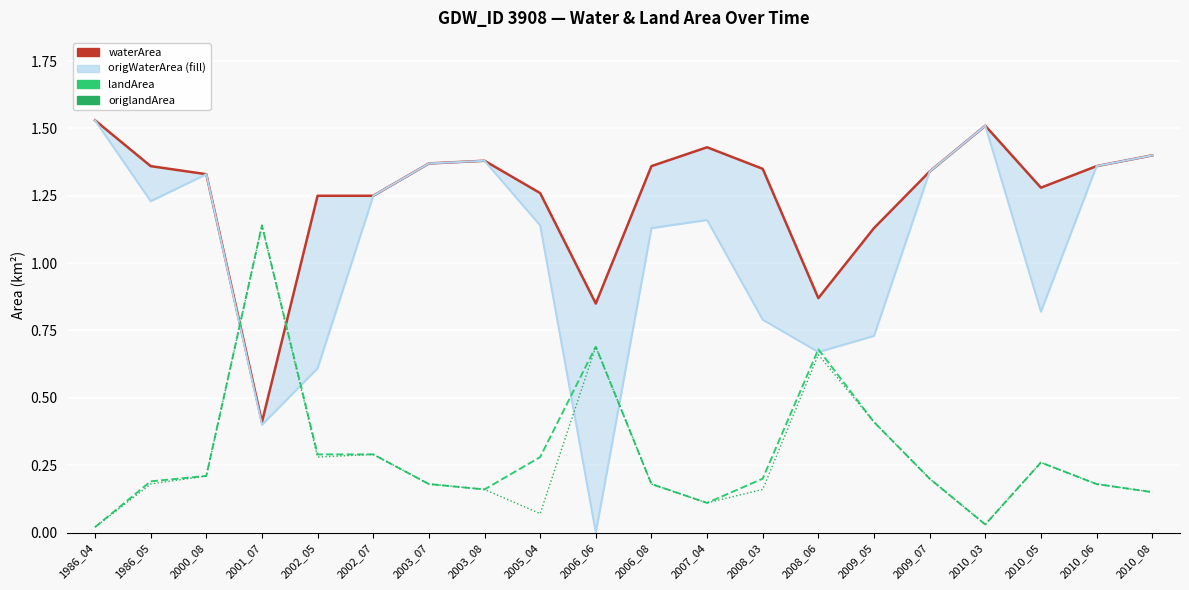

Reading left to right, what are all the values shown in this chart?

waterArea: 1.5	1.4	1.3	0.4	1.2	1.2	1.4	1.4	1.3	0.8	1.4	1.4	1.4	0.9	1.1	1.3	1.5	1.3	1.4	1.4
landArea: 0.0	0.2	0.2	1.1	0.3	0.3	0.2	0.2	0.3	0.7	0.2	0.1	0.2	0.7	0.4	0.2	0.0	0.3	0.2	0.1
origlandArea: 0.0	0.2	0.2	1.1	0.3	0.3	0.2	0.2	0.1	0.7	0.2	0.1	0.2	0.7	0.4	0.2	0.0	0.3	0.2	0.1